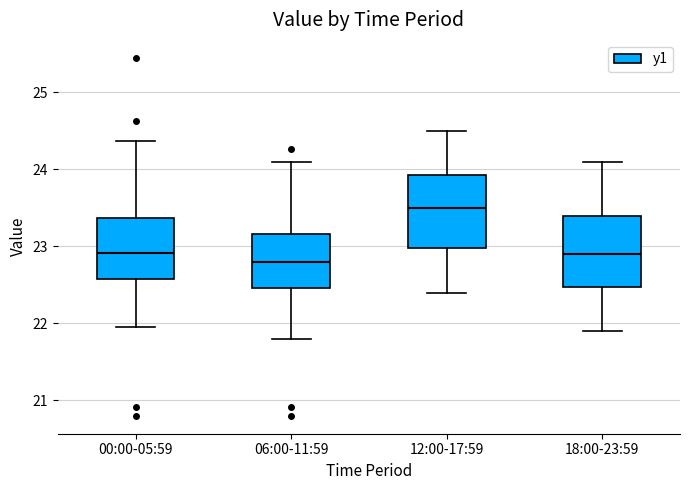

Reading left to right, read every box against the y-axis: the position of its median line, the range the box covers, and the ends of its whiskers. The values are not printed on the chart, so give them approximately, as read against the axis.

00:00-05:59: median 22.9, box 22.6 to 23.4, whiskers 22.0 to 24.4
06:00-11:59: median 22.8, box 22.5 to 23.2, whiskers 21.8 to 24.1
12:00-17:59: median 23.5, box 23.0 to 23.9, whiskers 22.4 to 24.5
18:00-23:59: median 22.9, box 22.5 to 23.4, whiskers 21.9 to 24.1